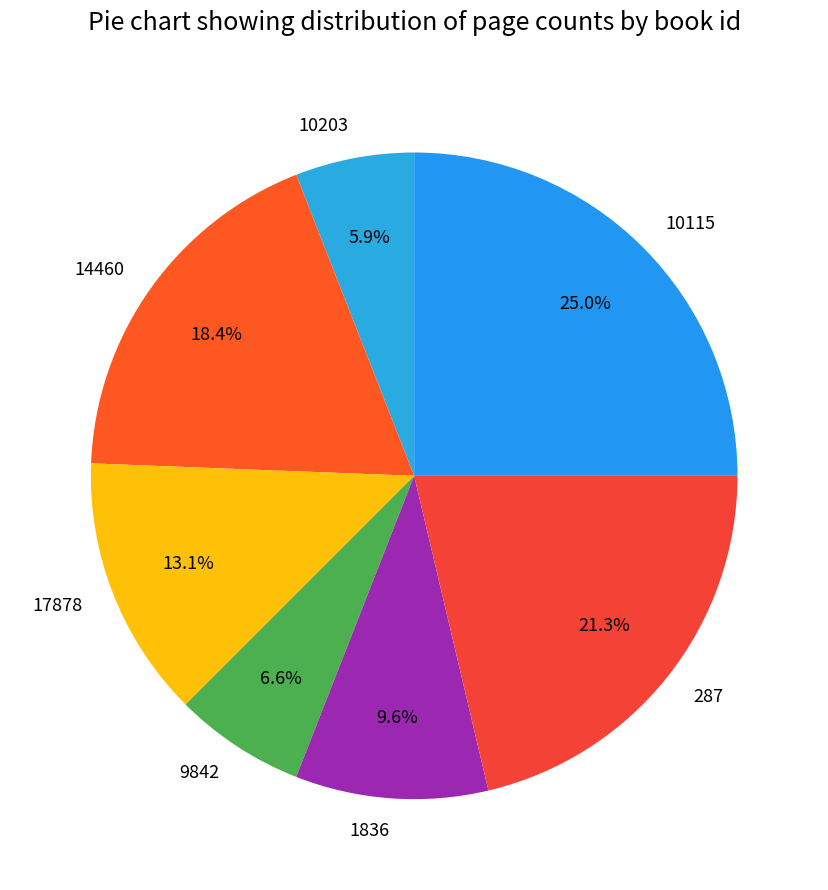

What is the ratio of the value at 1836 to the value at 17878?

0.7